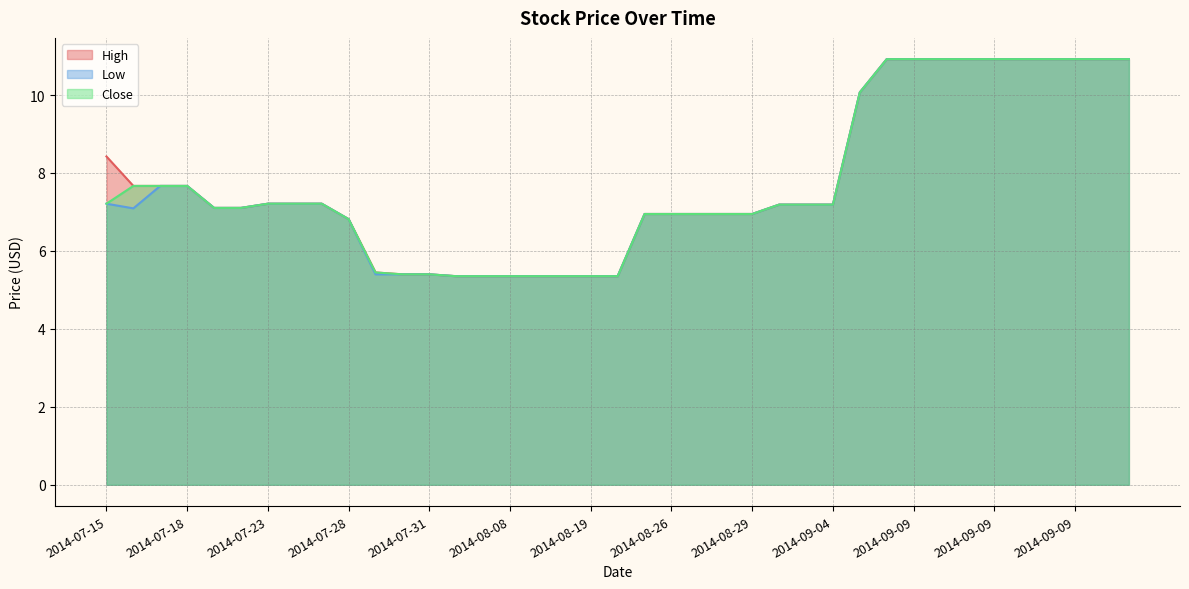

Is it true that Low equals 10.9 at 2014-09-08?

True